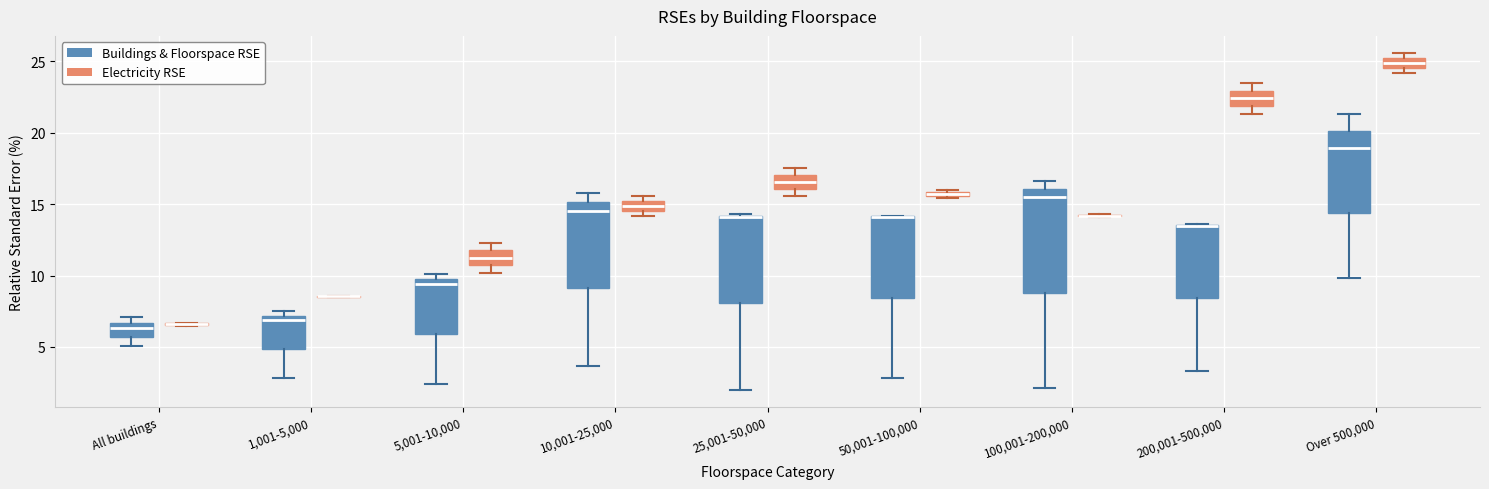

Comparing the boxes themselves (not the whiskers), which one is the tallest?

100,001-200,000 (Buildings & Floorspace RSE)